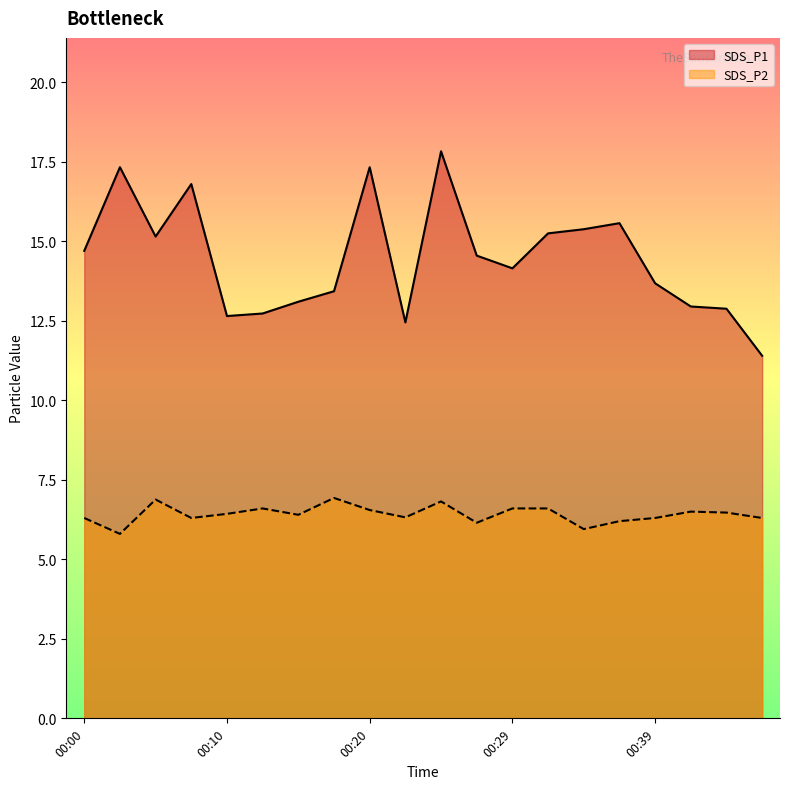

Which series has the largest range (max minus min)?

SDS_P1